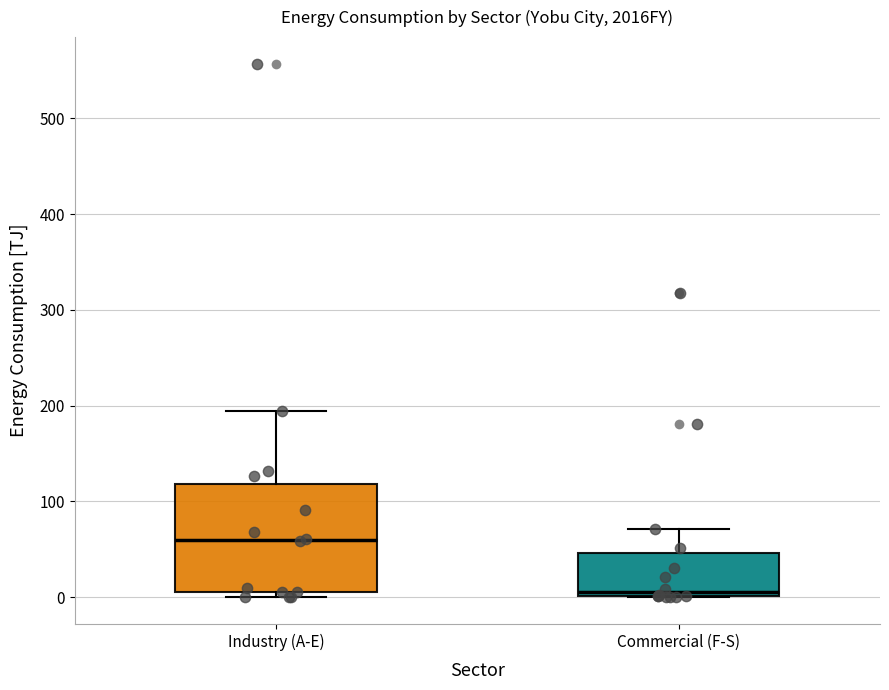

Which box has the lowest median line?

Commercial (F-S)